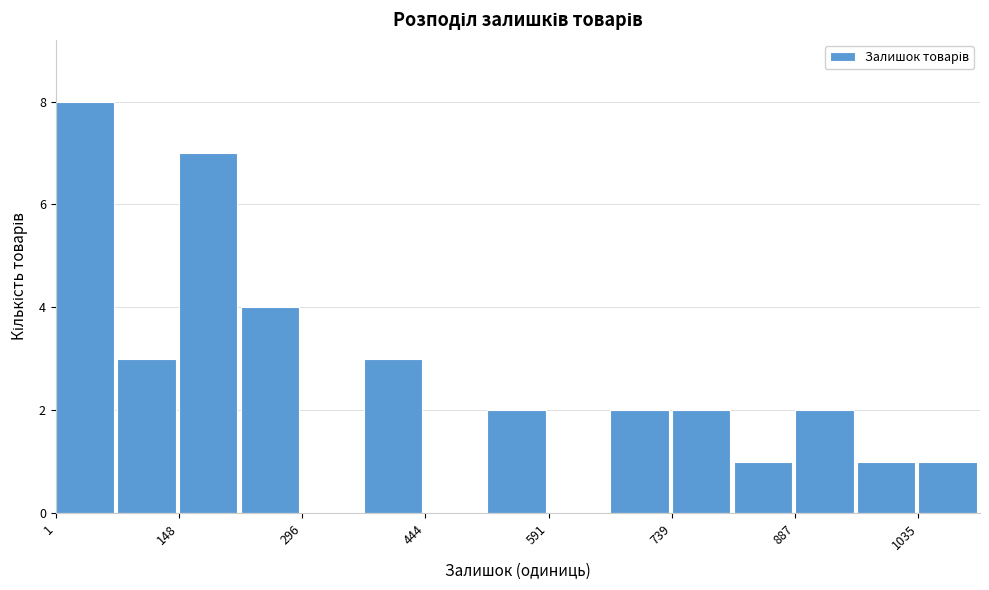

Around what value on the x-axis is the tallest bar? Give the approximate position of its centre, as read against the axis.

40